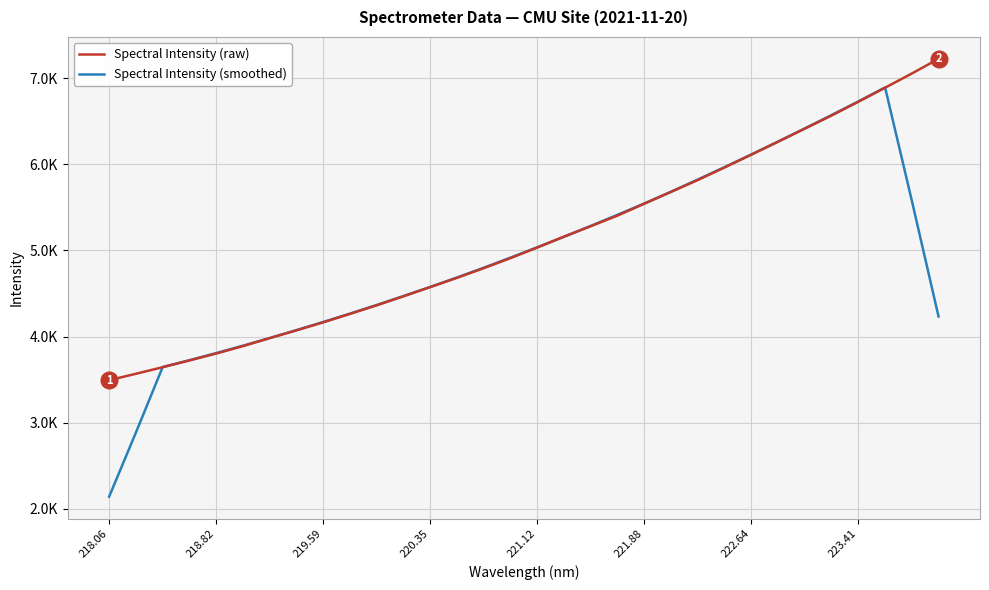

Does the chart display data point markers on the line(s)?

No